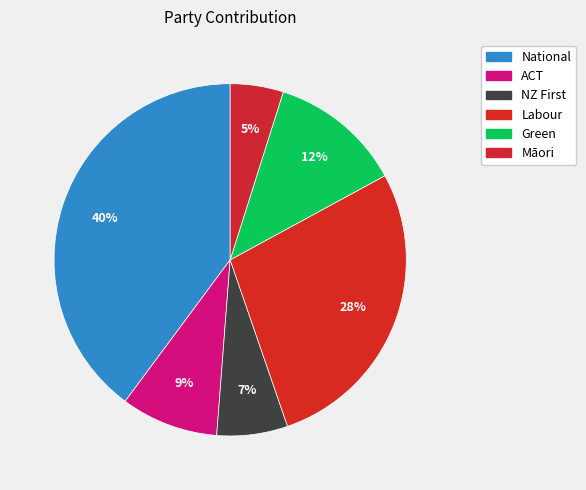

How many slices are in this pie chart?

6